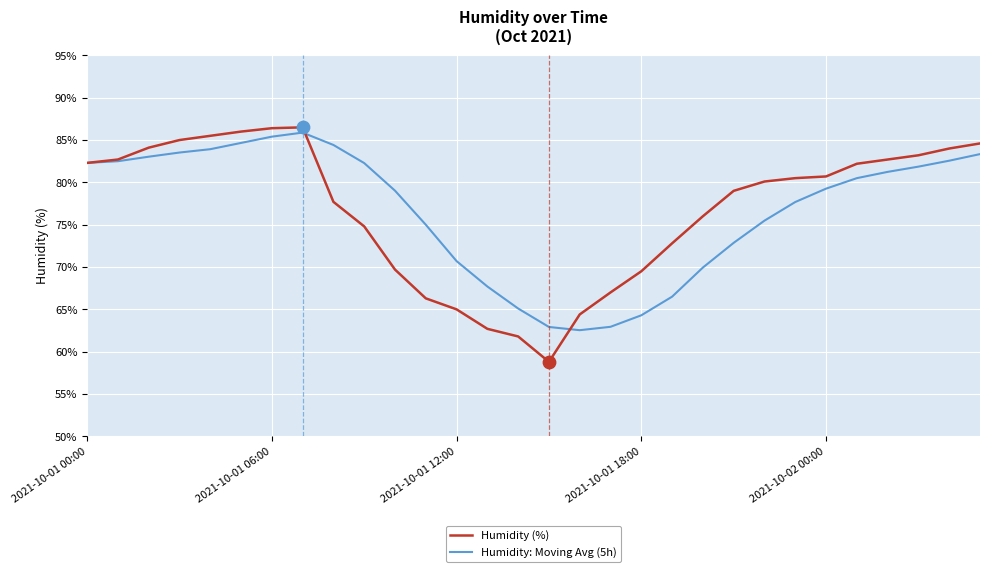

Which series has the largest range (max minus min)?

Humidity (%)